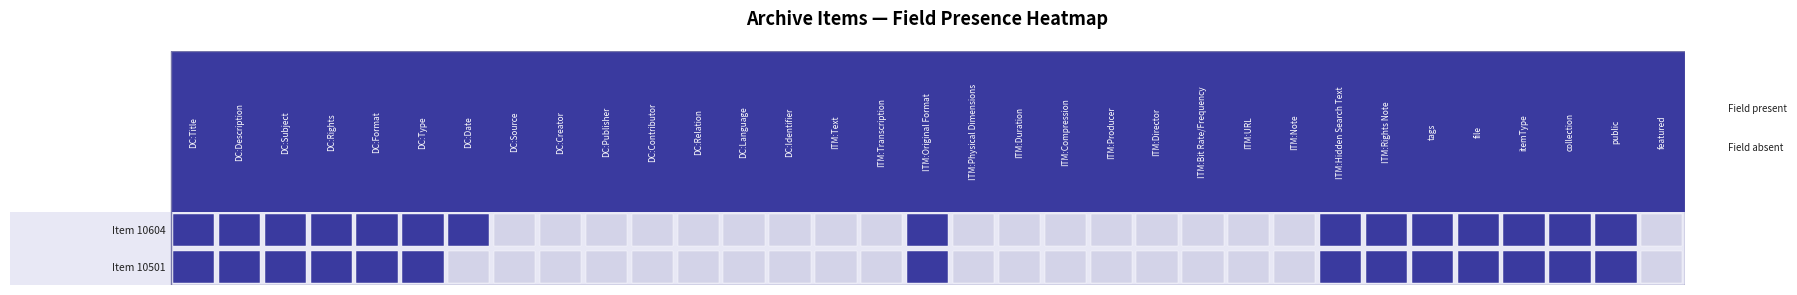

List the series in order of their peak value, highest first.

10604, 10501